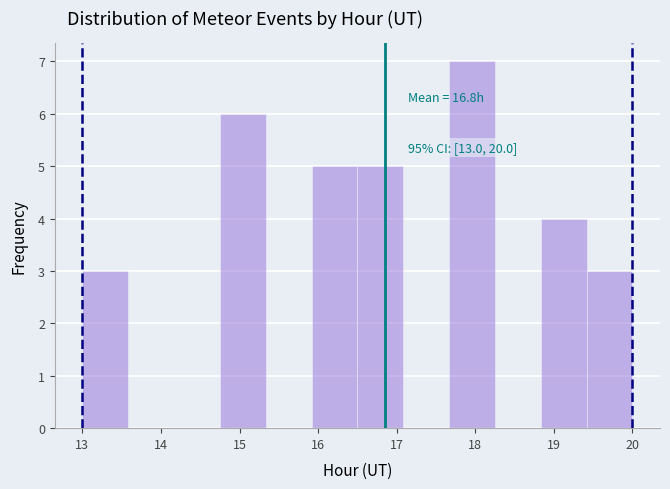

Over which range of the x-axis is the bar tallest?

17.7 to 18.3